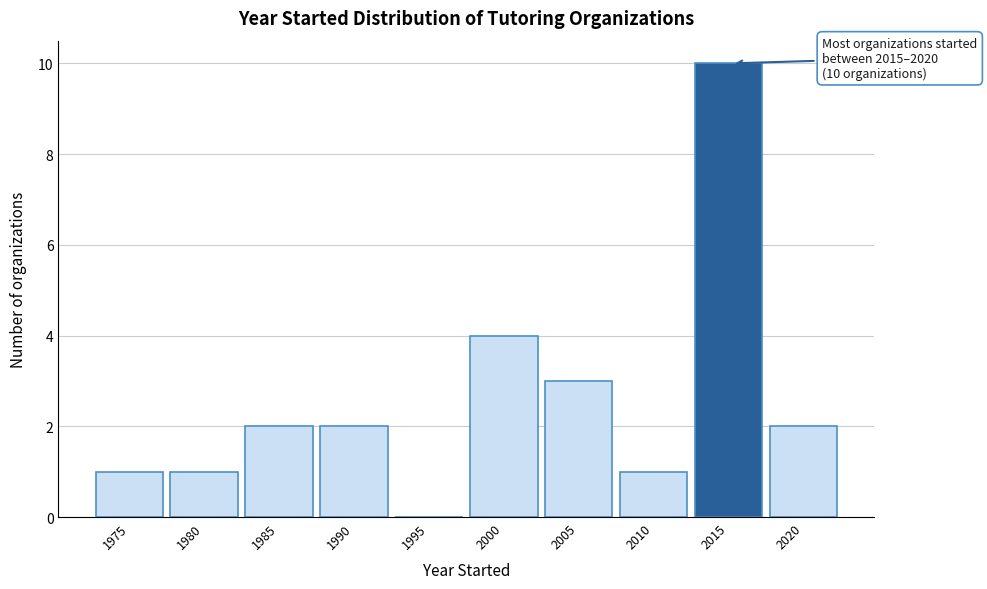

Reading right to left, extract all data points from this chart.

2020=2	2015=10	2010=1	2005=3	2000=4	1995=0	1990=2	1985=2	1980=1	1975=1